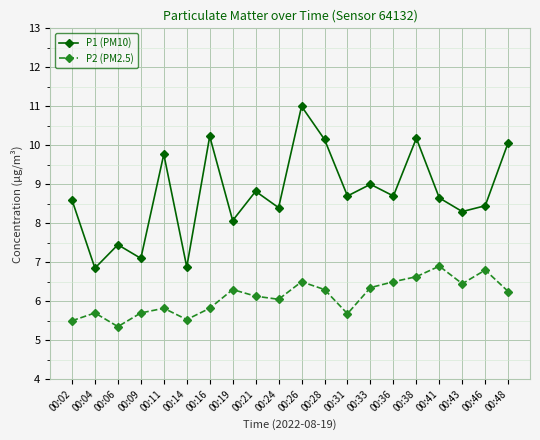

Rank the series by their maximum value, from lowest to highest.

P2 (PM2.5), P1 (PM10)